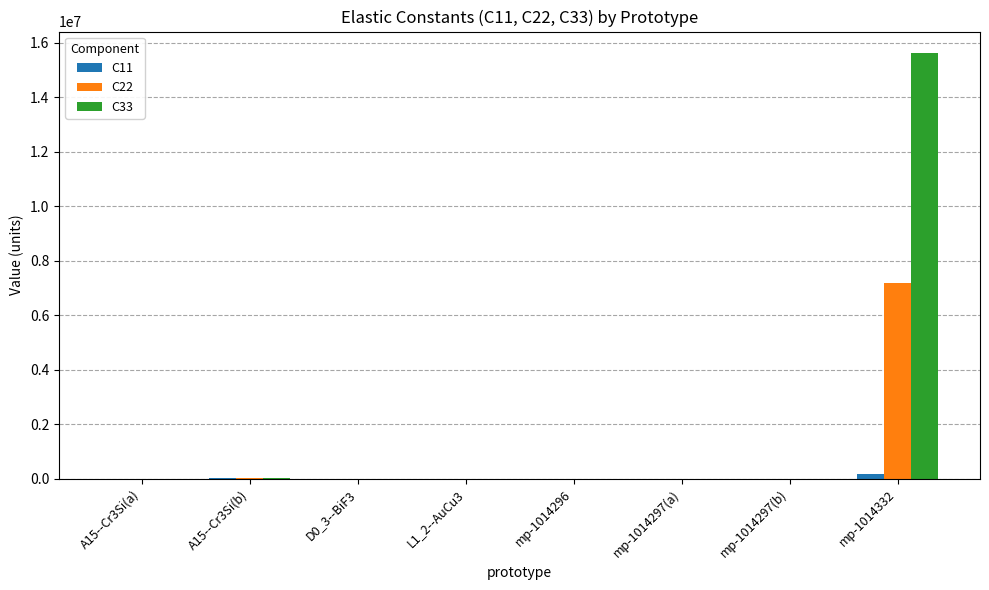

Which label corresponds to the largest value in the chart?

mp-1014332